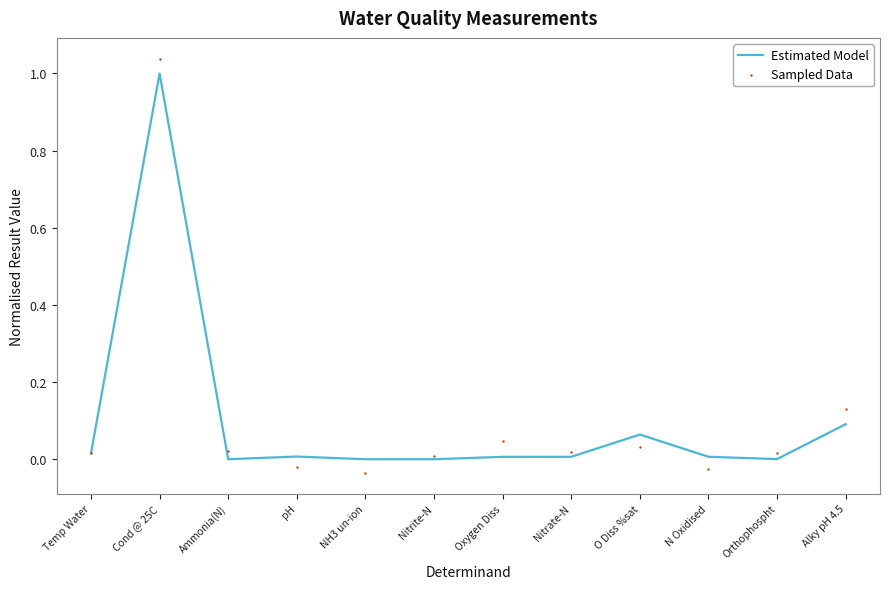

At which category is the sum across all series the highest?

Cond @ 25C